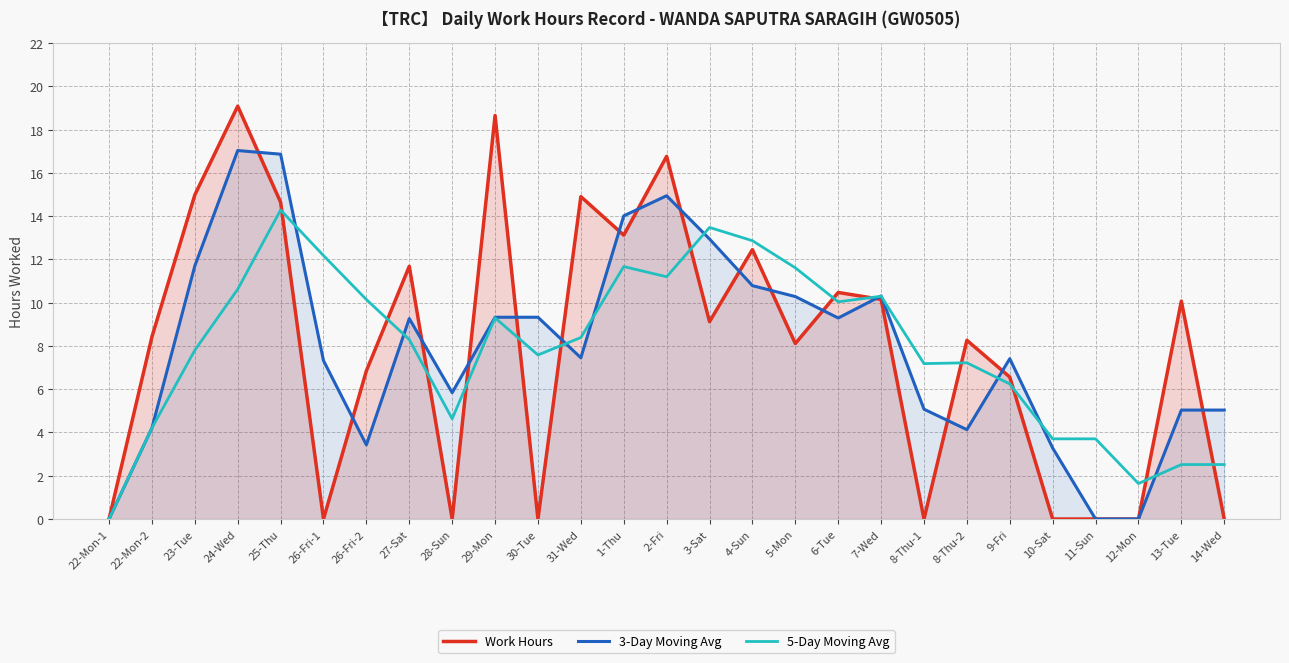

True or false: Work Hours has more than 0 points higher than both neighbors.

True